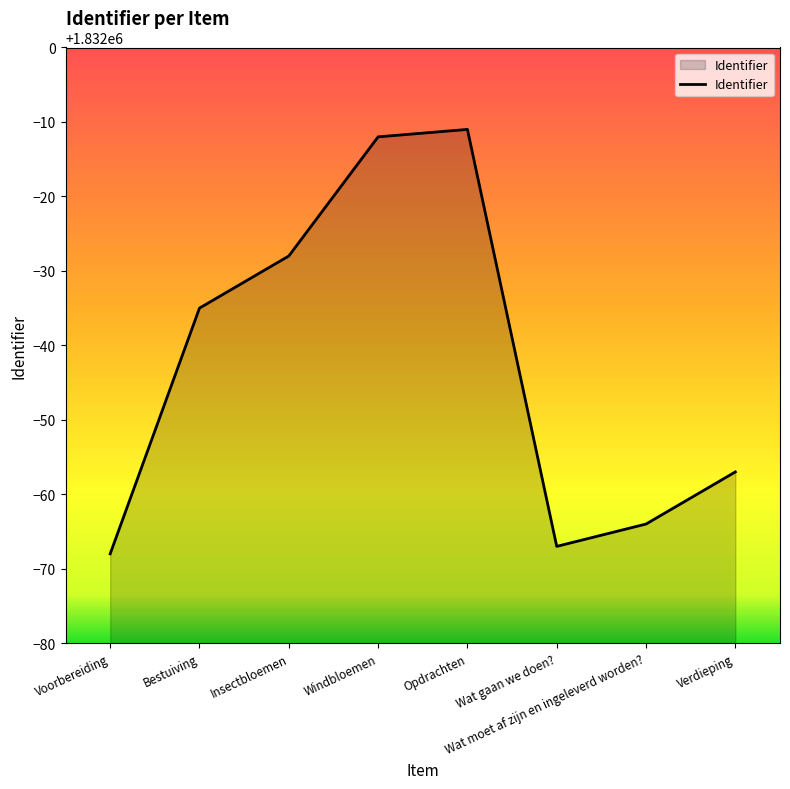

Count the number of categories in the chart.

8